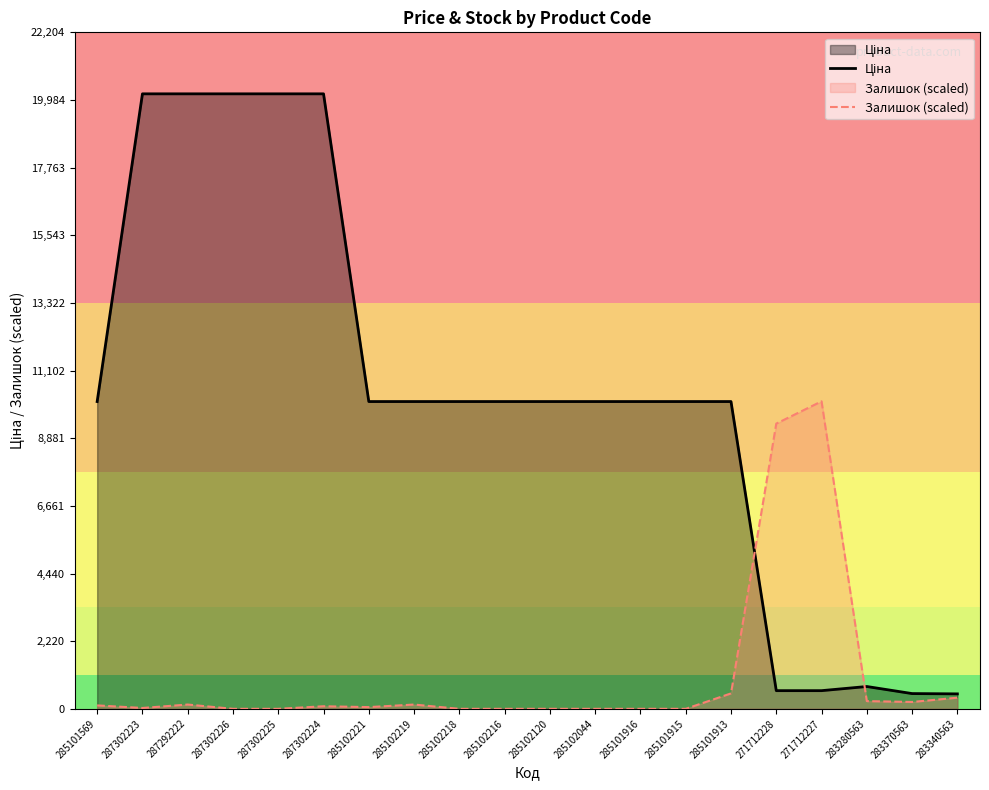

What is the greatest value displayed?

20186.0